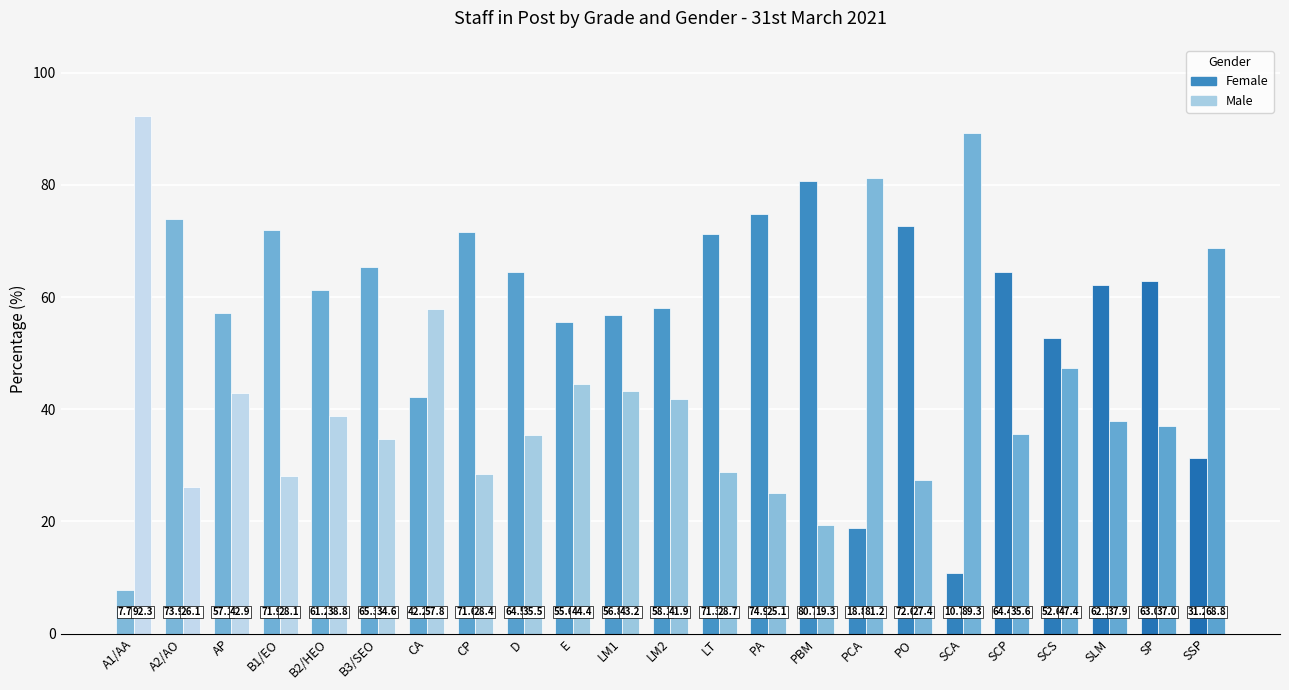

How many series are shown in this chart?

2